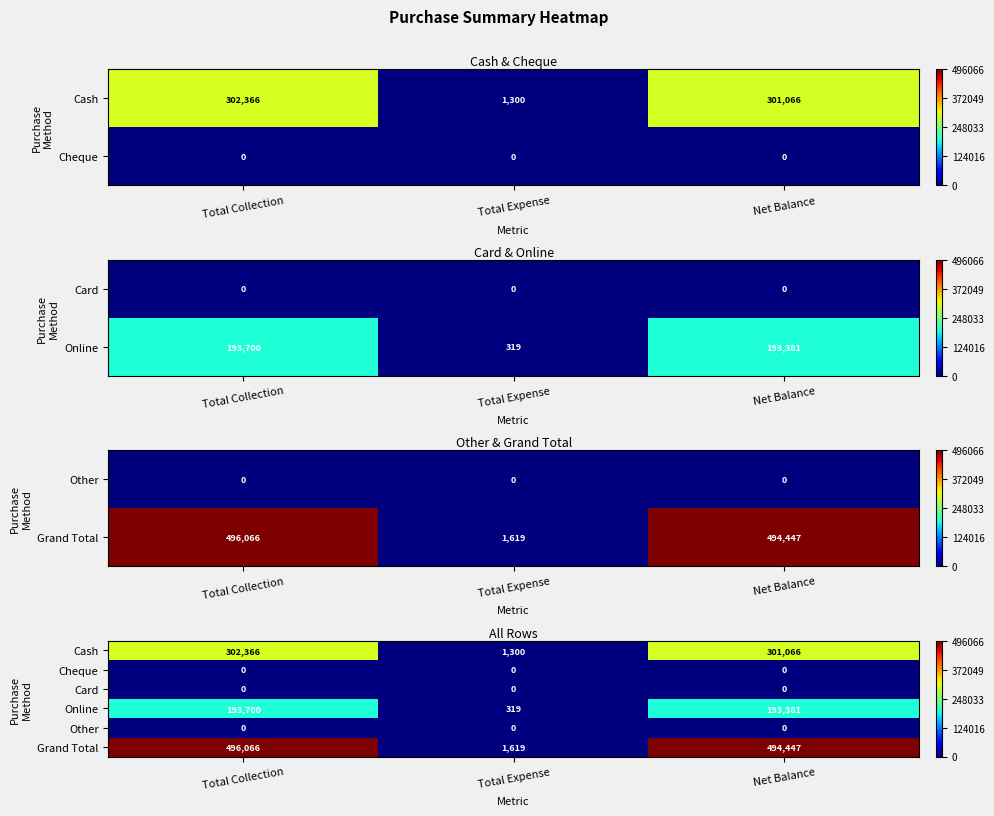

Is the value of Cash at Total Expense greater than the value of Cheque at Net Balance?

Yes